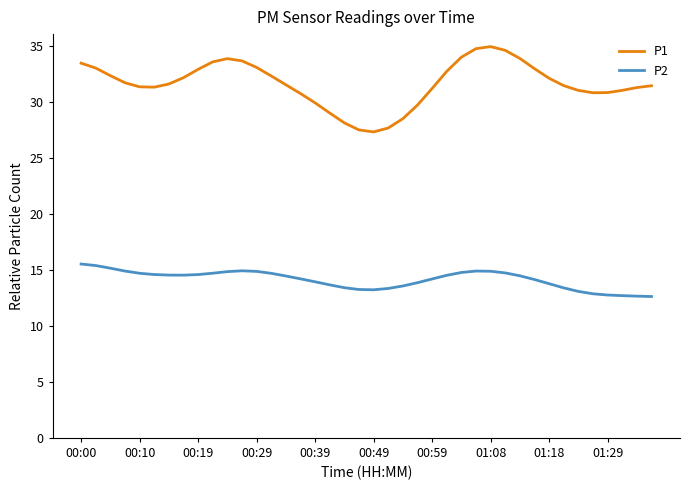

What are all the series names shown in the legend?

P1, P2